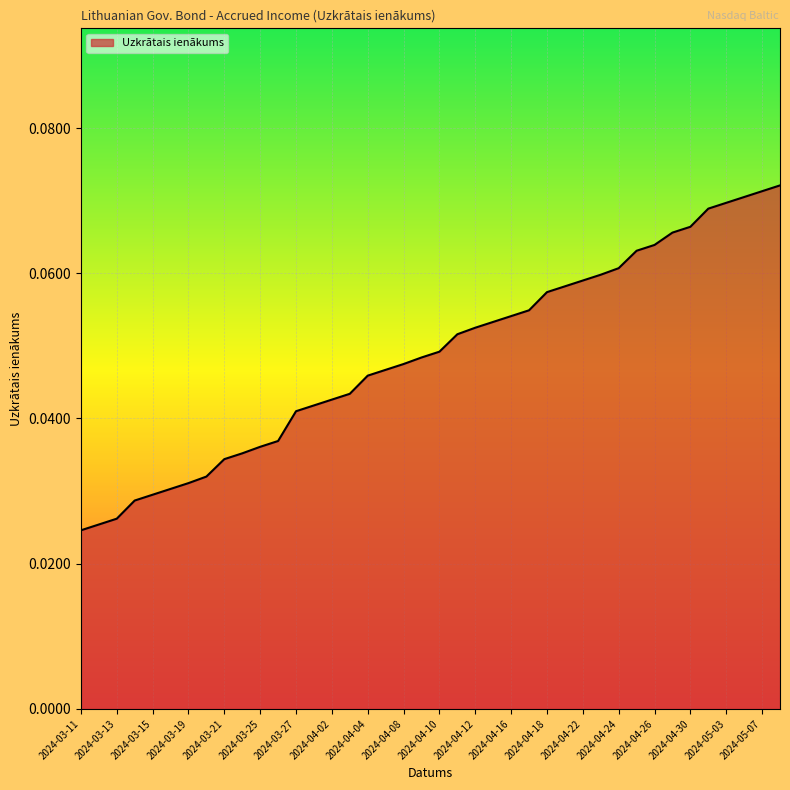

Reading right to left, what are all the values shown in this chart?

0.1	0.1	0.1	0.1	0.1	0.1	0.1	0.1	0.1	0.1	0.1	0.1	0.1	0.1	0.1	0.1	0.1	0.1	0.1	0.0	0.0	0.0	0.0	0.0	0.0	0.0	0.0	0.0	0.0	0.0	0.0	0.0	0.0	0.0	0.0	0.0	0.0	0.0	0.0	0.0